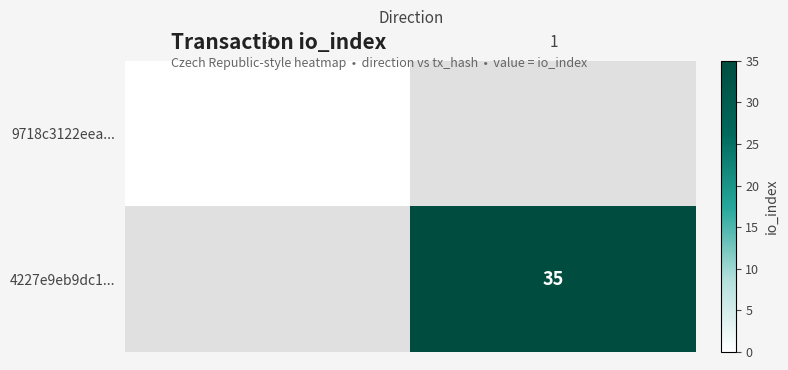

True or false: 4227e9eb9dc1... has a value of 35 at 1.

True